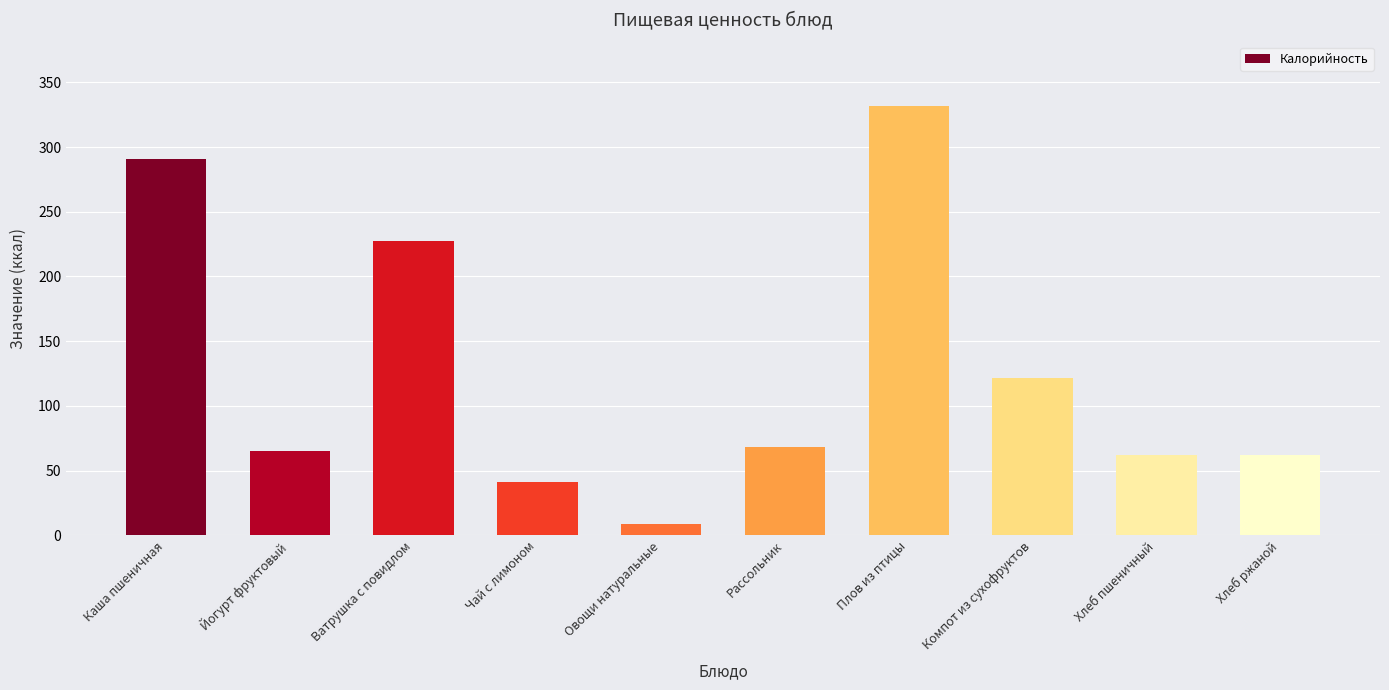

What is the sum of the values at Овощи натуральные and Рассольник?

76.4